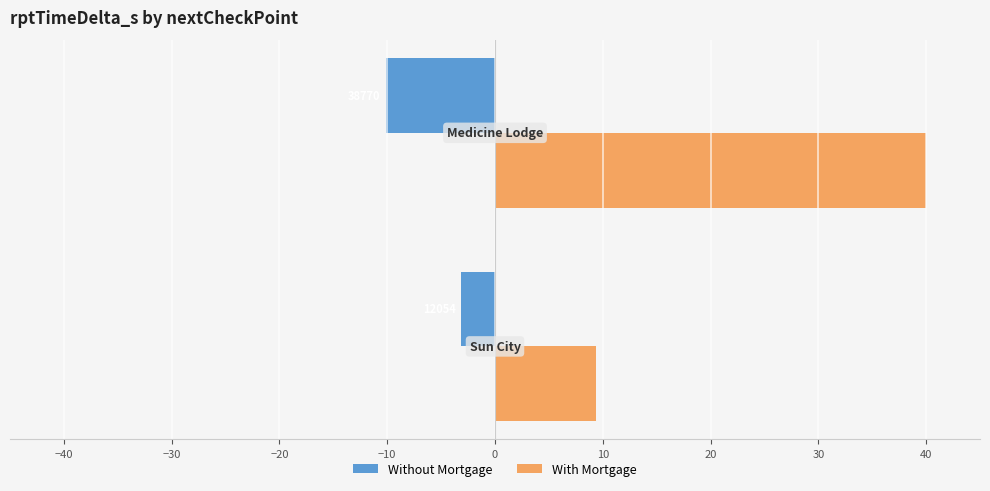

What are all the series names shown in the legend?

Without Mortgage, With Mortgage